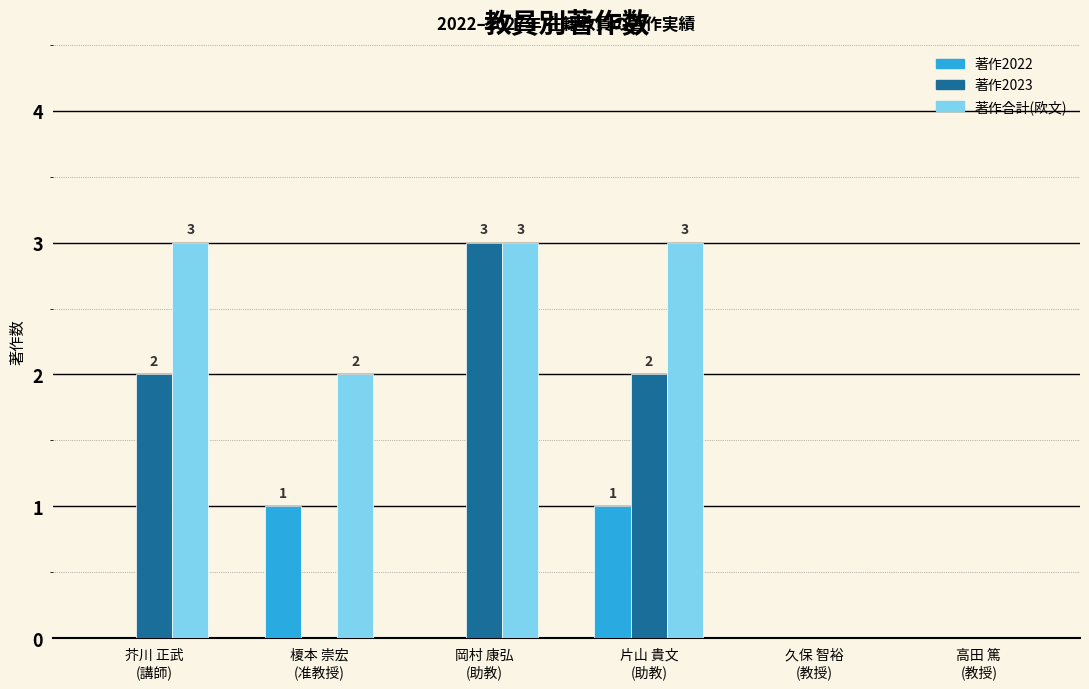

What is the maximum value for 著作合計(欧文)?

3